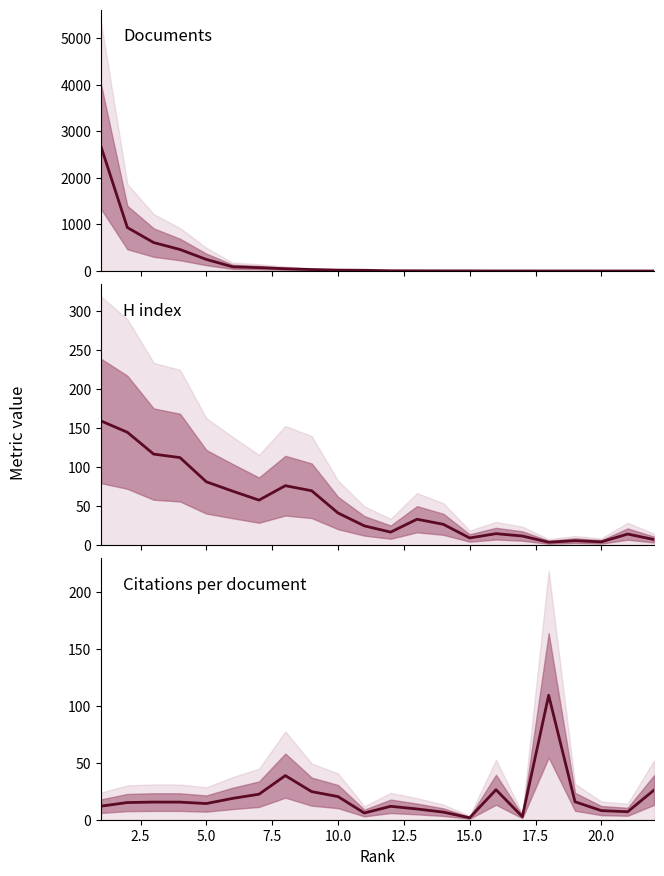

How many interior local valleys does the Citations per document series have?

5